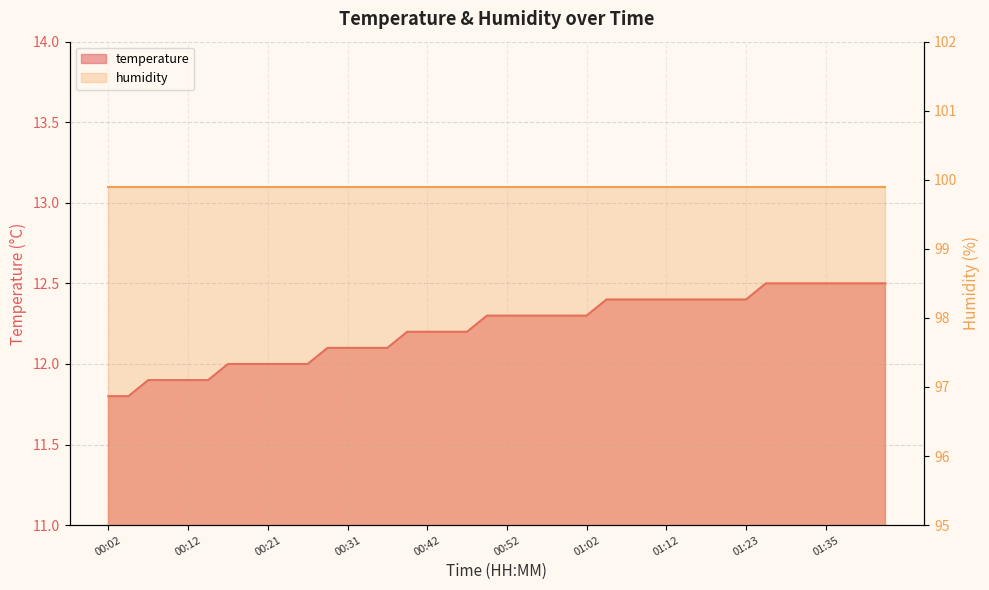

What is the average value?

12.2